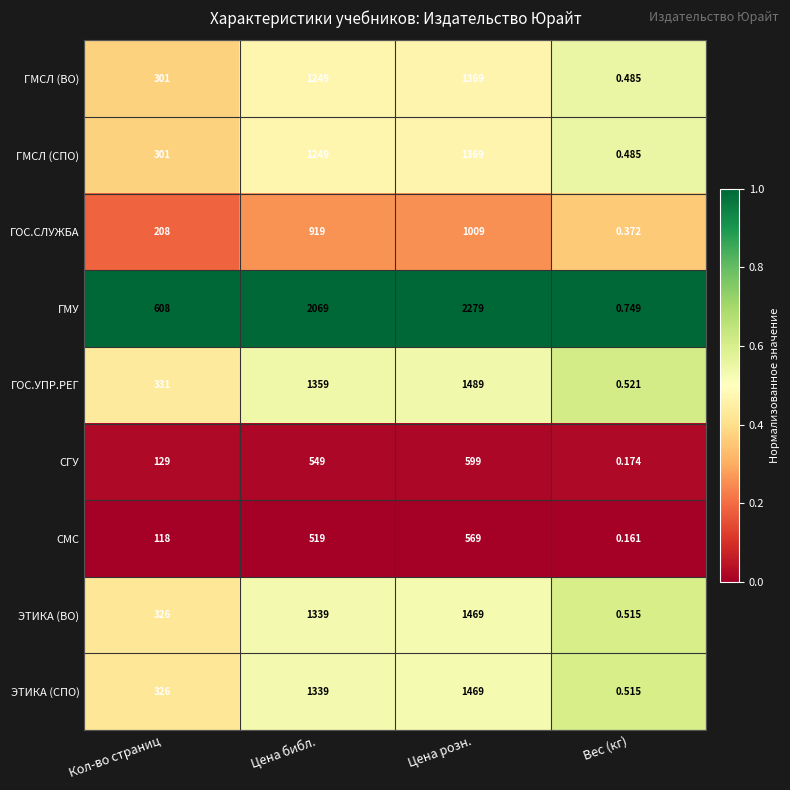

At which label is ЭТИКА (СПО) closest to 734?

Кол-во страниц